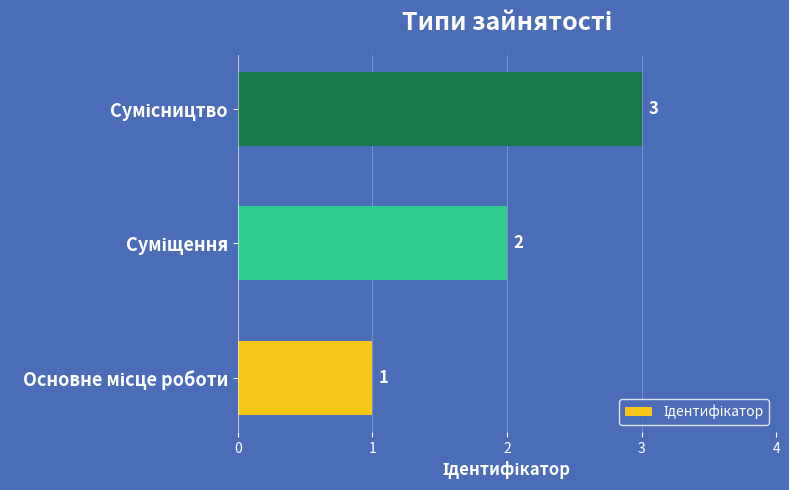

Count the values in the range 1 to 3.

3